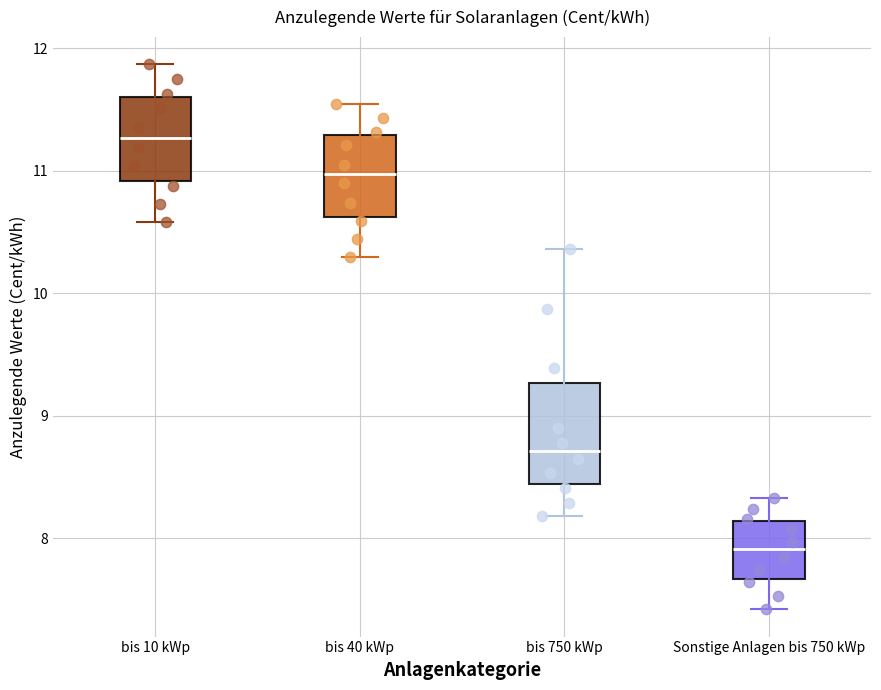

Reading left to right, read every box against the y-axis: the position of its median line, the range the box covers, and the ends of its whiskers. The values are not printed on the chart, so give them approximately, as read against the axis.

bis 10 kWp: median 11.3, box 10.9 to 11.6, whiskers 10.6 to 11.9
bis 40 kWp: median 11.0, box 10.6 to 11.3, whiskers 10.3 to 11.6
bis 750 kWp: median 8.7, box 8.4 to 9.3, whiskers 8.2 to 10.4
Sonstige Anlagen bis 750 kWp: median 7.9, box 7.7 to 8.1, whiskers 7.4 to 8.3